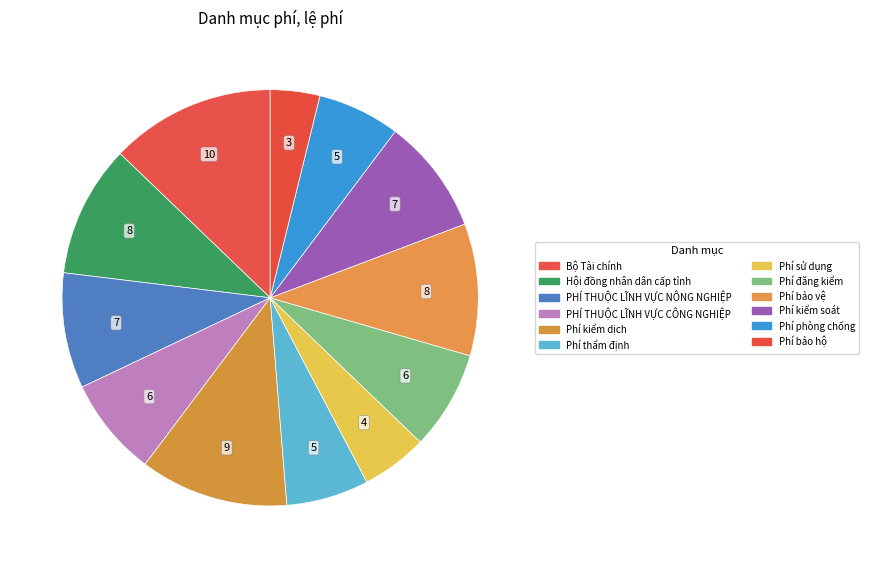

Count the number of slices in the pie.

12